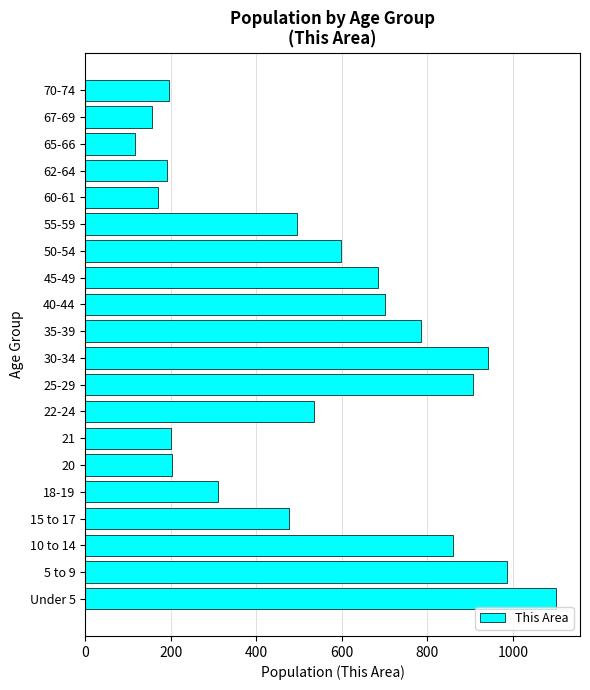

True or false: the data shows 1035 at 45-49.

False